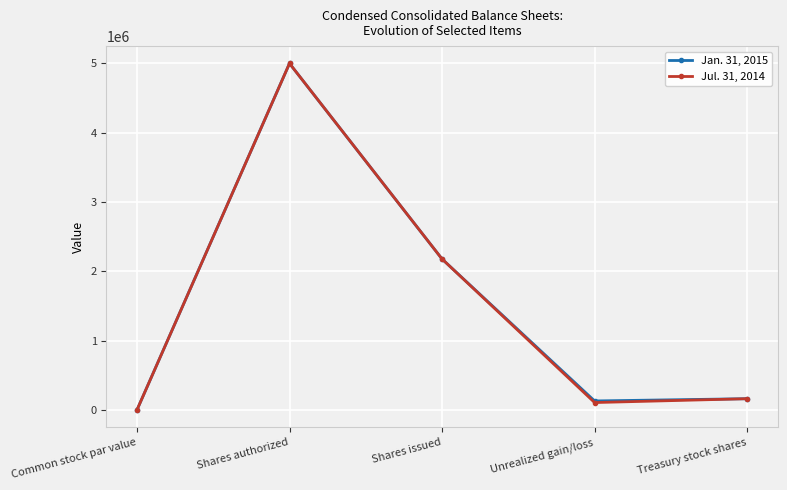

What is the average value of the Jan. 31, 2015 series?

1494163